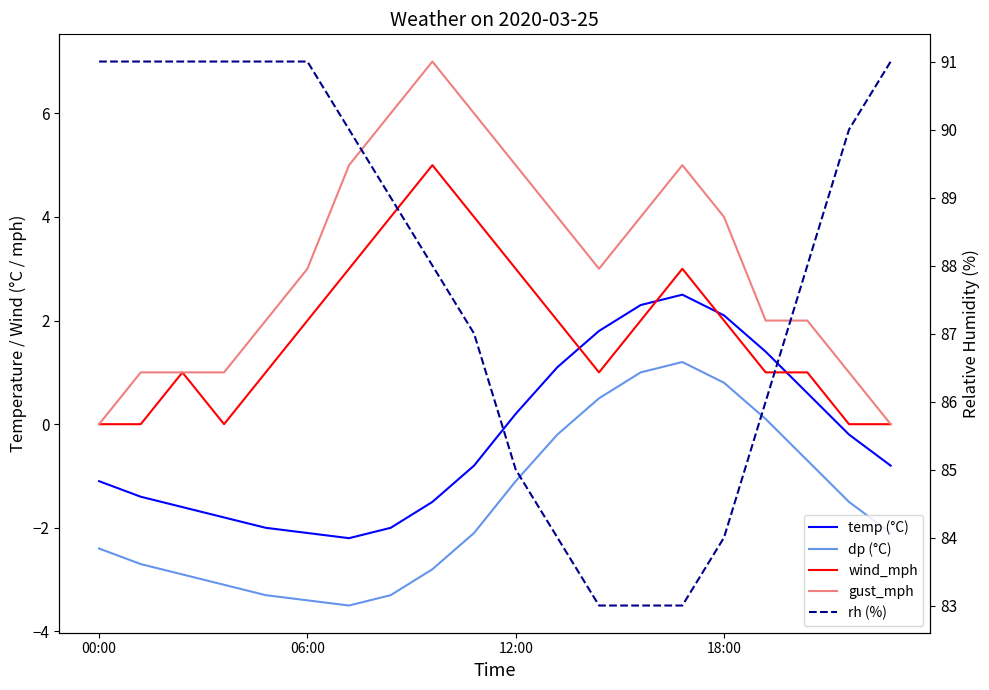

Where is rh (%) nearest to the value 87?

9